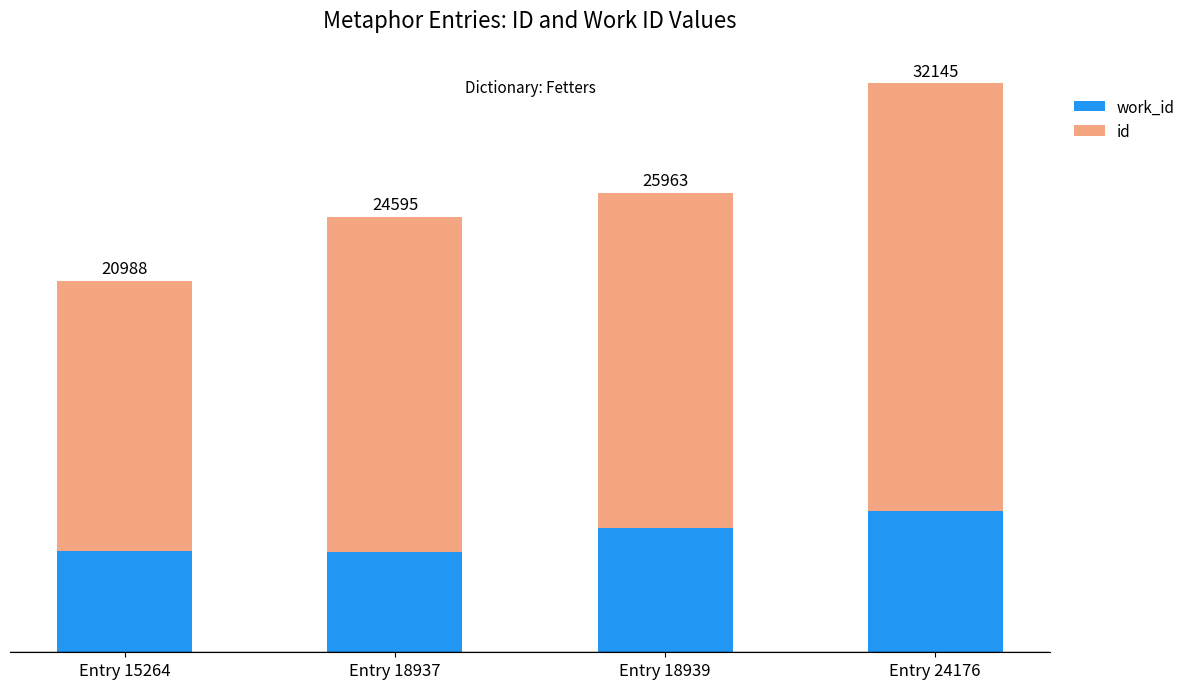

The id series shows 22959 at Entry 15264. True or false?

False